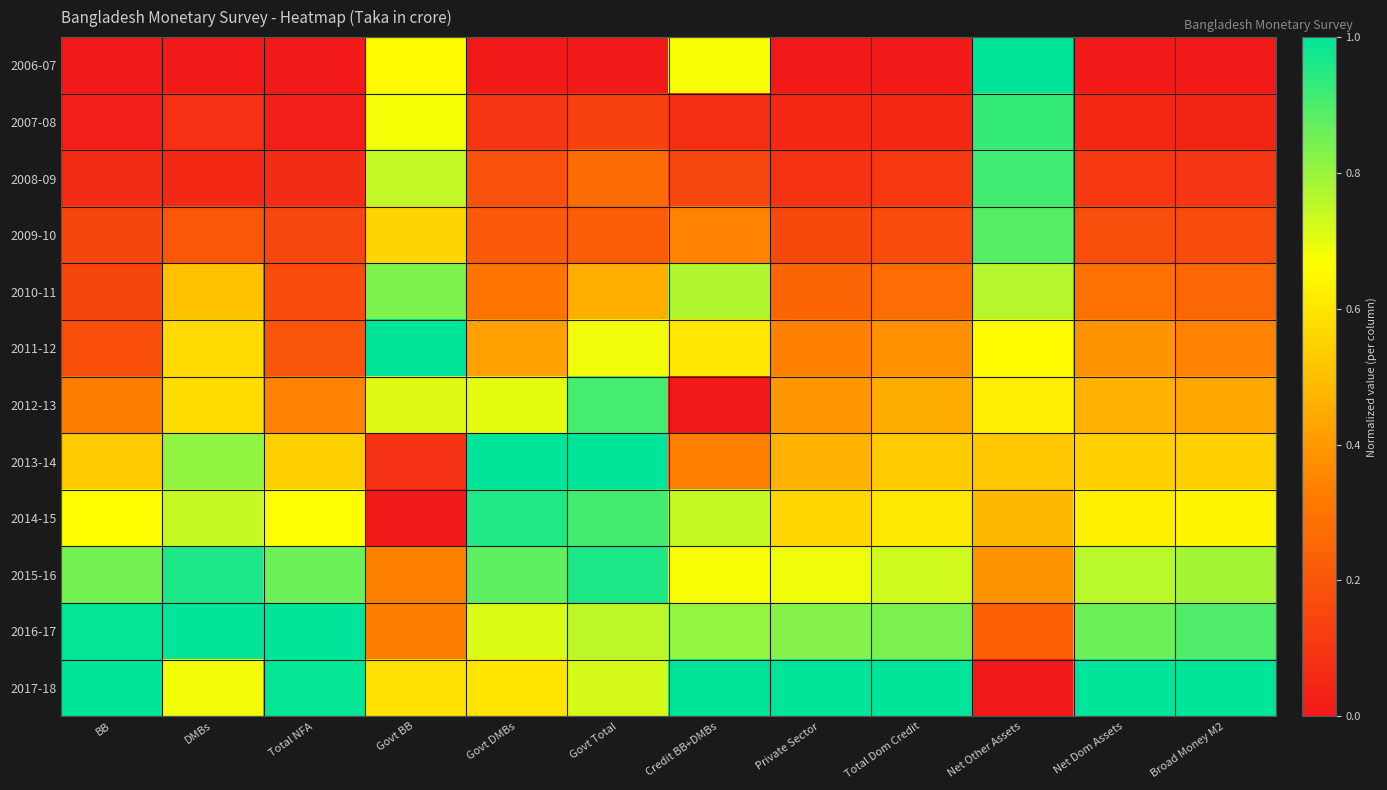

Rank the series by their maximum value, from highest to lowest.

2006-07, 2011-12, 2013-14, 2016-17, 2017-18, 2015-16, 2014-15, 2007-08, 2008-09, 2012-13, 2009-10, 2010-11